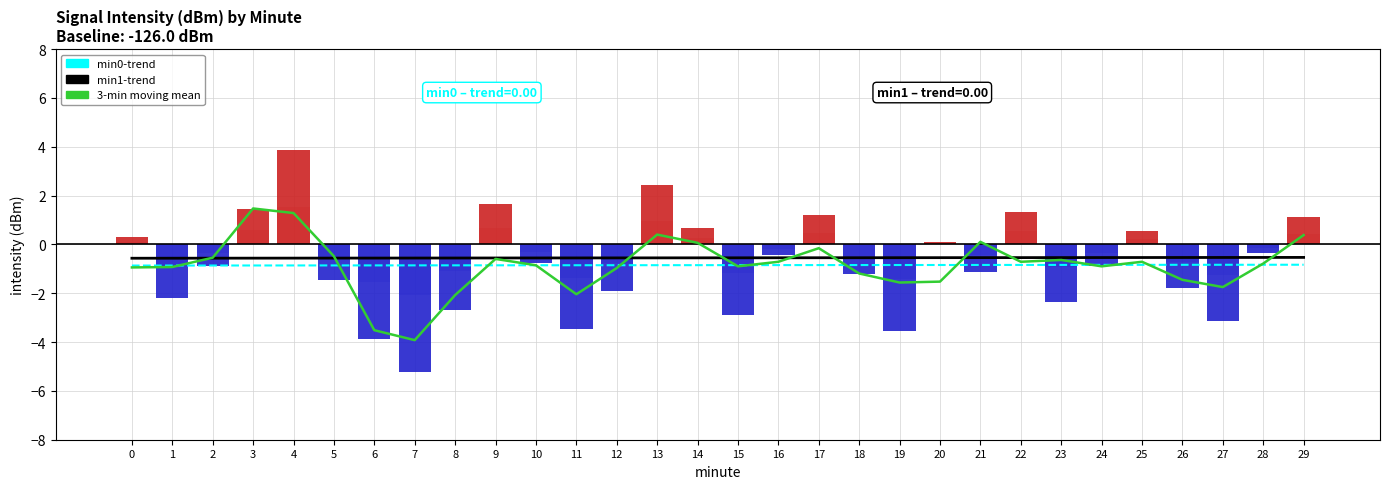

The minute 1-trend series shows -0.3 at 29. True or false?

False